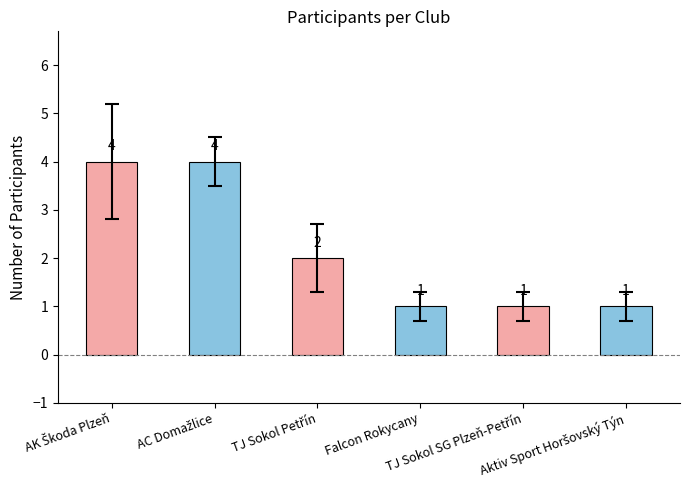

What is the greatest value displayed?

4